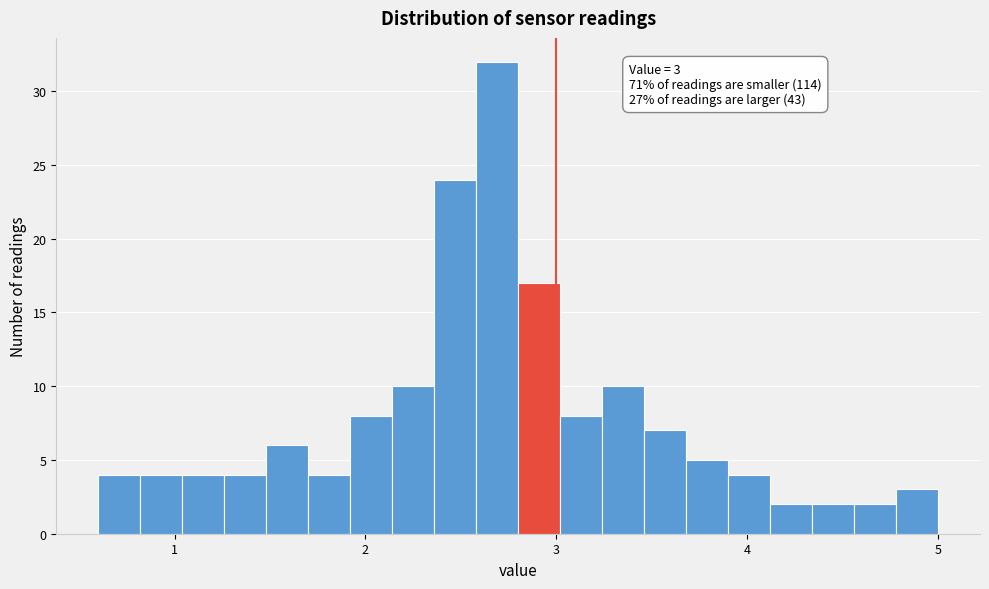

Around what value on the x-axis is the tallest bar? Give the approximate position of its centre, as read against the axis.

2.7